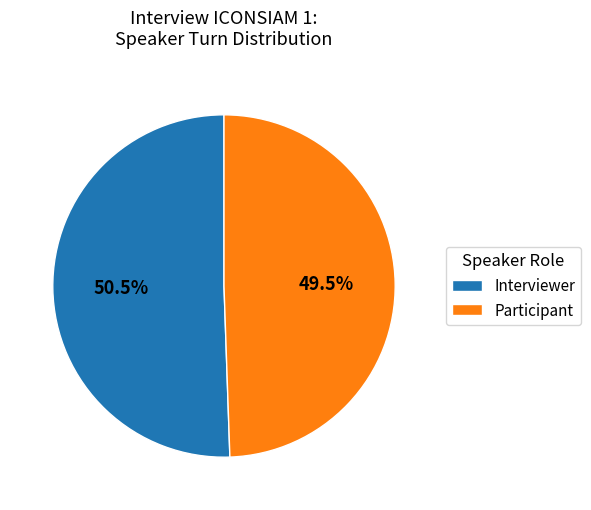

To the nearest percent, what is the difference between the largest and smallest slice percentages?

1%